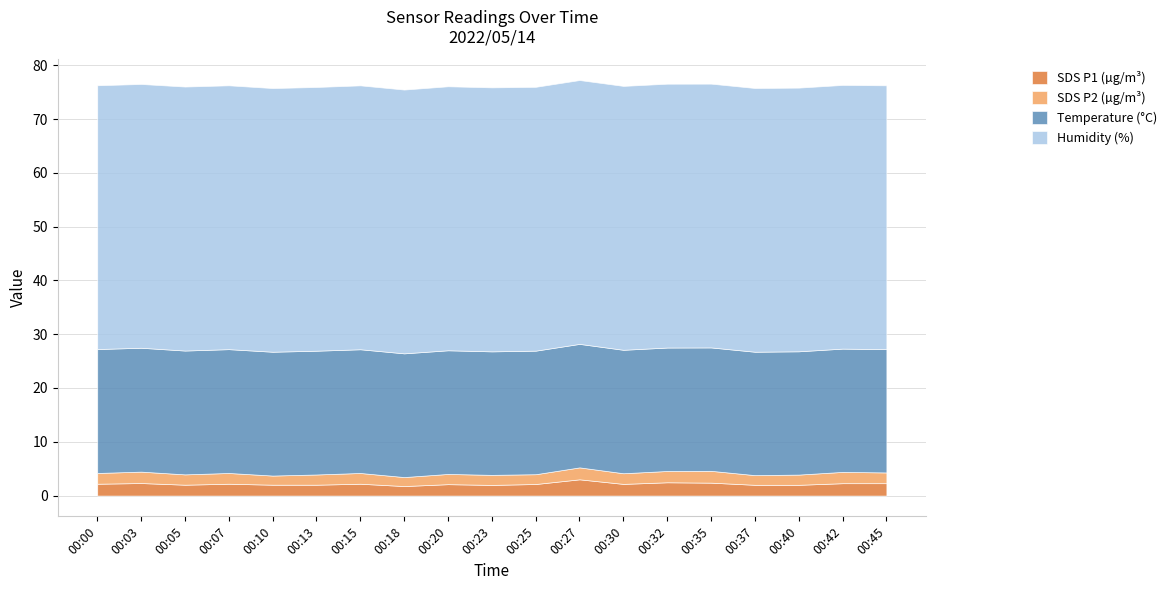

Reading left to right, what are all the values shown in this chart?

SDS_P1: 2.2	2.3	2.0	2.2	2.0	2.0	2.2	1.8	2.1	2.0	2.1	3.0	2.2	2.5	2.4	2.0	2.0	2.3	2.3
SDS_P2: 2.0	2.1	1.9	2.0	1.7	1.9	2.0	1.7	1.9	1.9	1.8	2.2	2.0	2.1	2.2	1.8	1.9	2.1	2.0
BME280_temperature: 23.0	23.0	23.0	23.0	23.0	23.0	23.0	23.0	23.0	23.0	23.0	23.0	22.9	22.9	22.9	22.9	22.9	22.9	22.9
BME280_humidity: 49.0	49.0	49.1	49.0	49.0	49.0	49.1	49.0	49.1	49.1	49.0	49.0	49.1	49.0	49.0	49.0	49.0	49.0	49.0